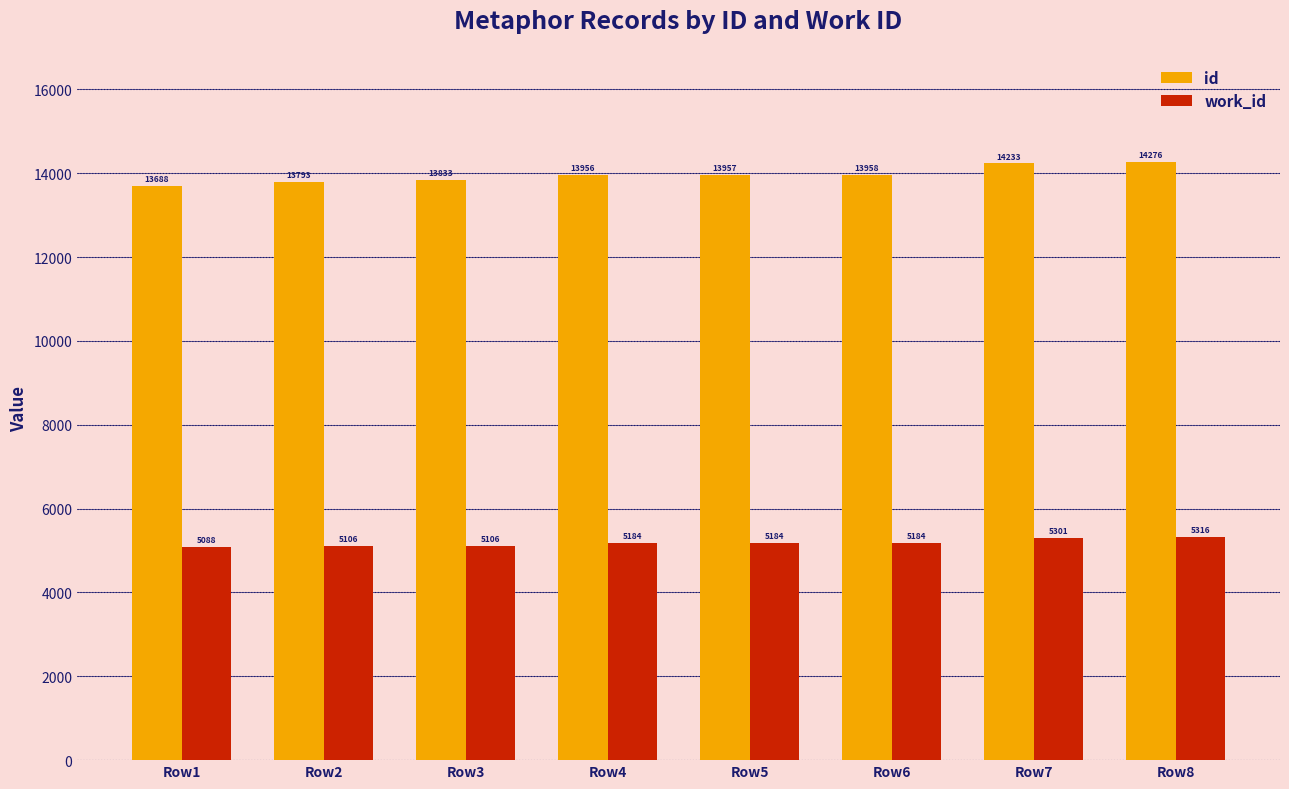

What is the maximum value for id?

14276